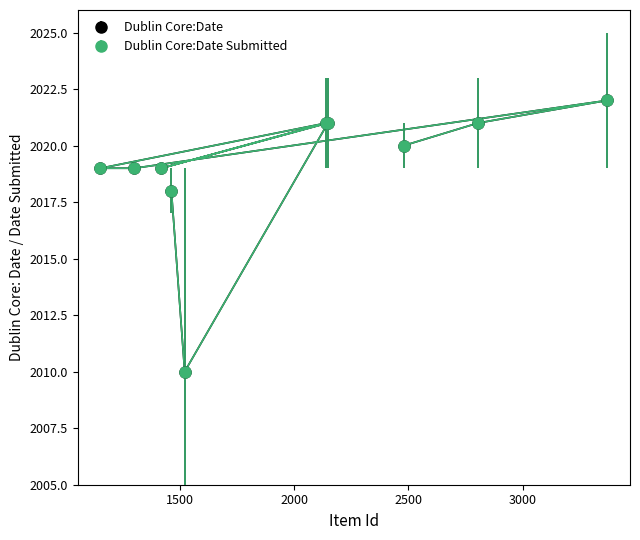

What is the value of the Dublin Core:Date point at the 4th from the left?

2019